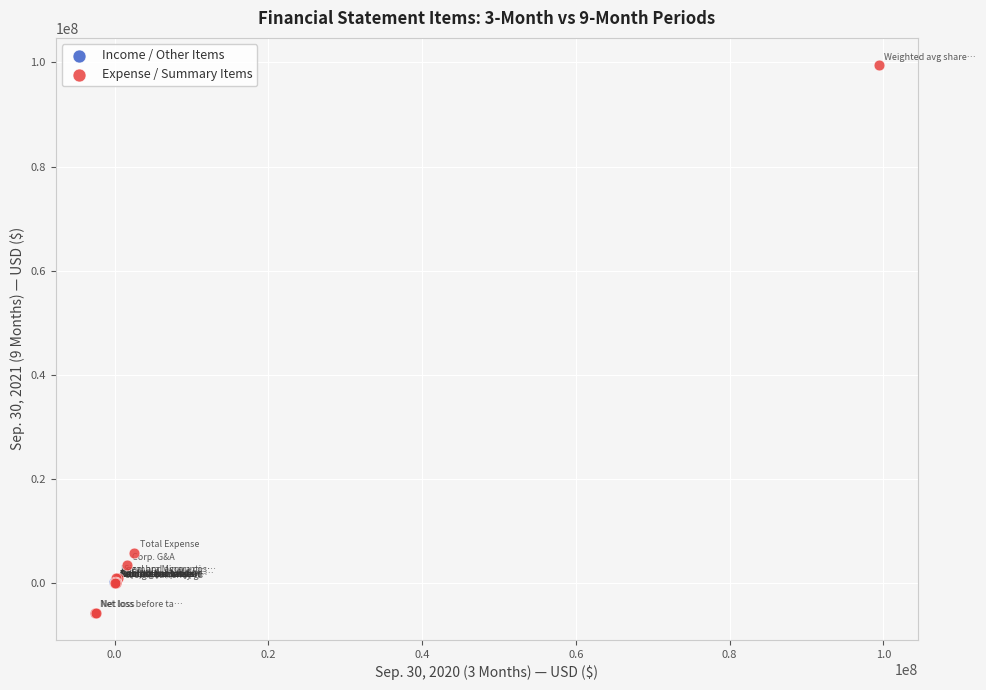

Which series has the widest spread of Y values?

Expense / Summary Items